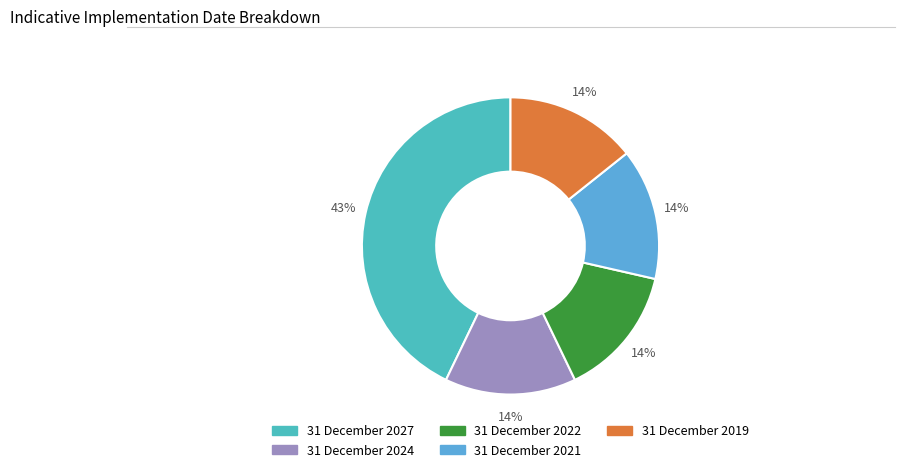

What percentage is NOT represented by 31 December 2027?

57.1%